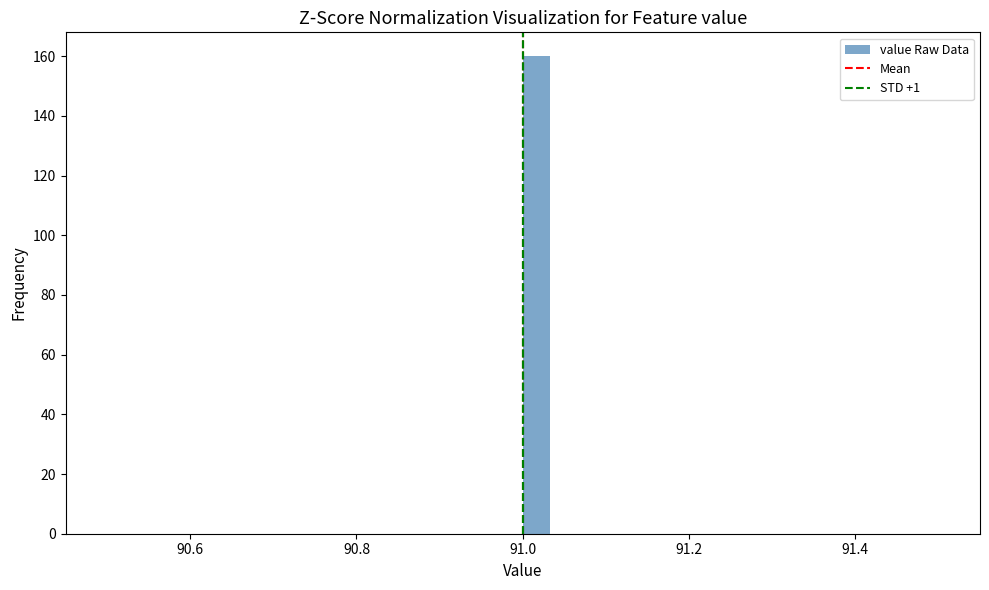

Around what value on the x-axis is the tallest bar? Give the approximate position of its centre, as read against the axis.

91.02